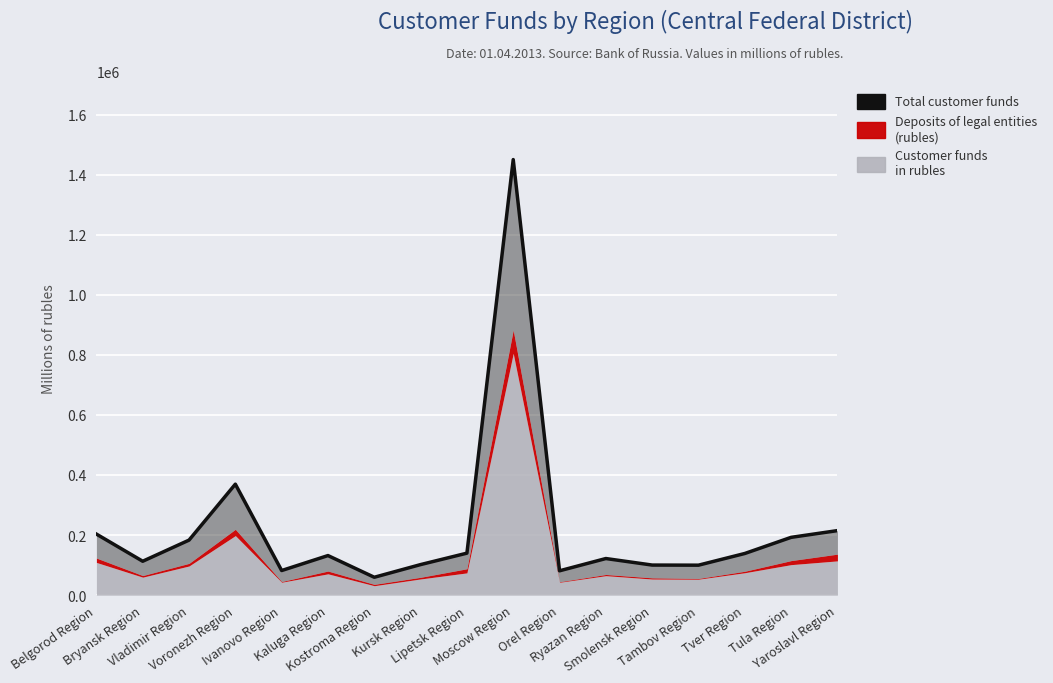

What is the change in value from Kaluga Region to Yaroslavl Region?

+83096